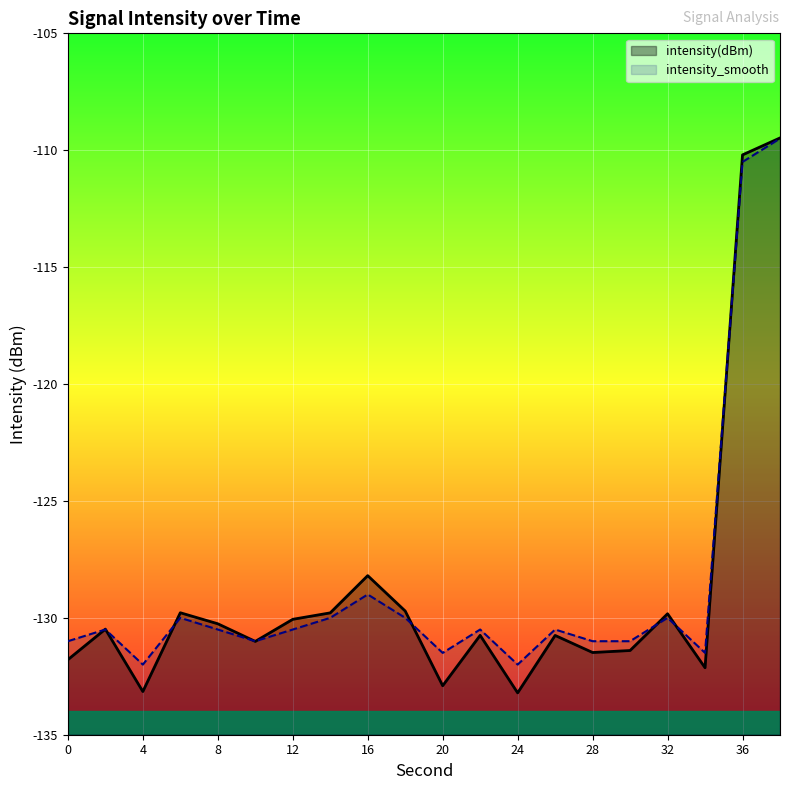

What is the sum of all intensity(dBm) values?

-2576.4